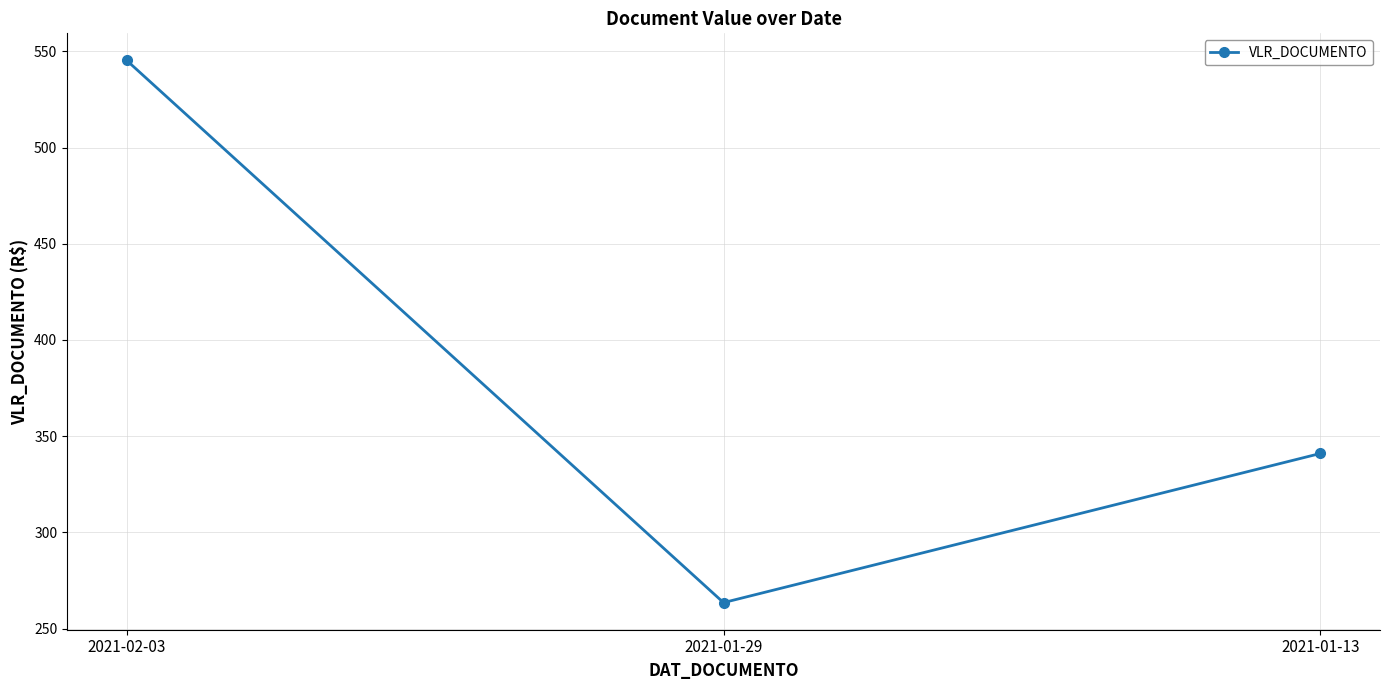

Approximately how many times larger is the value at 2021-02-03 compared to 2021-01-13?

1.6